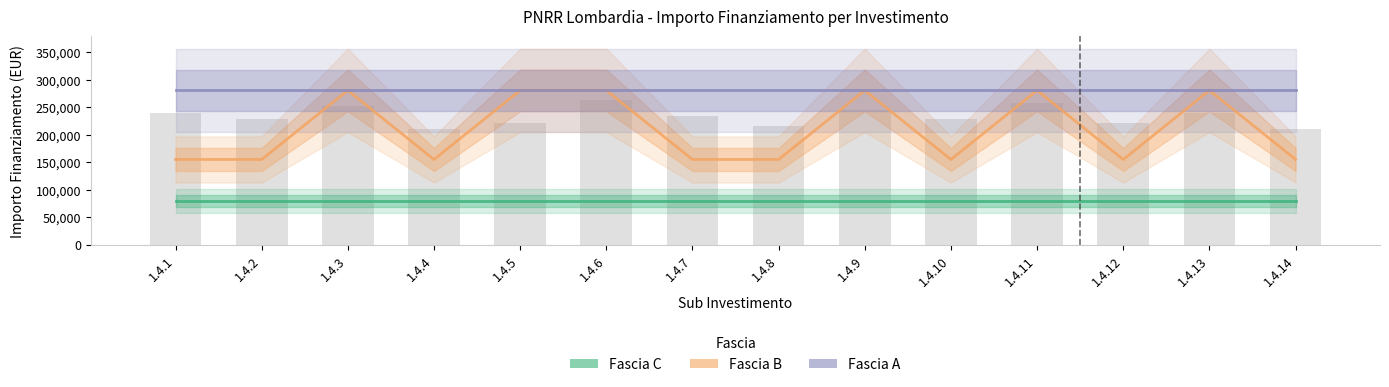

The Fascia B series shows 280932 at 1.4.9. True or false?

True